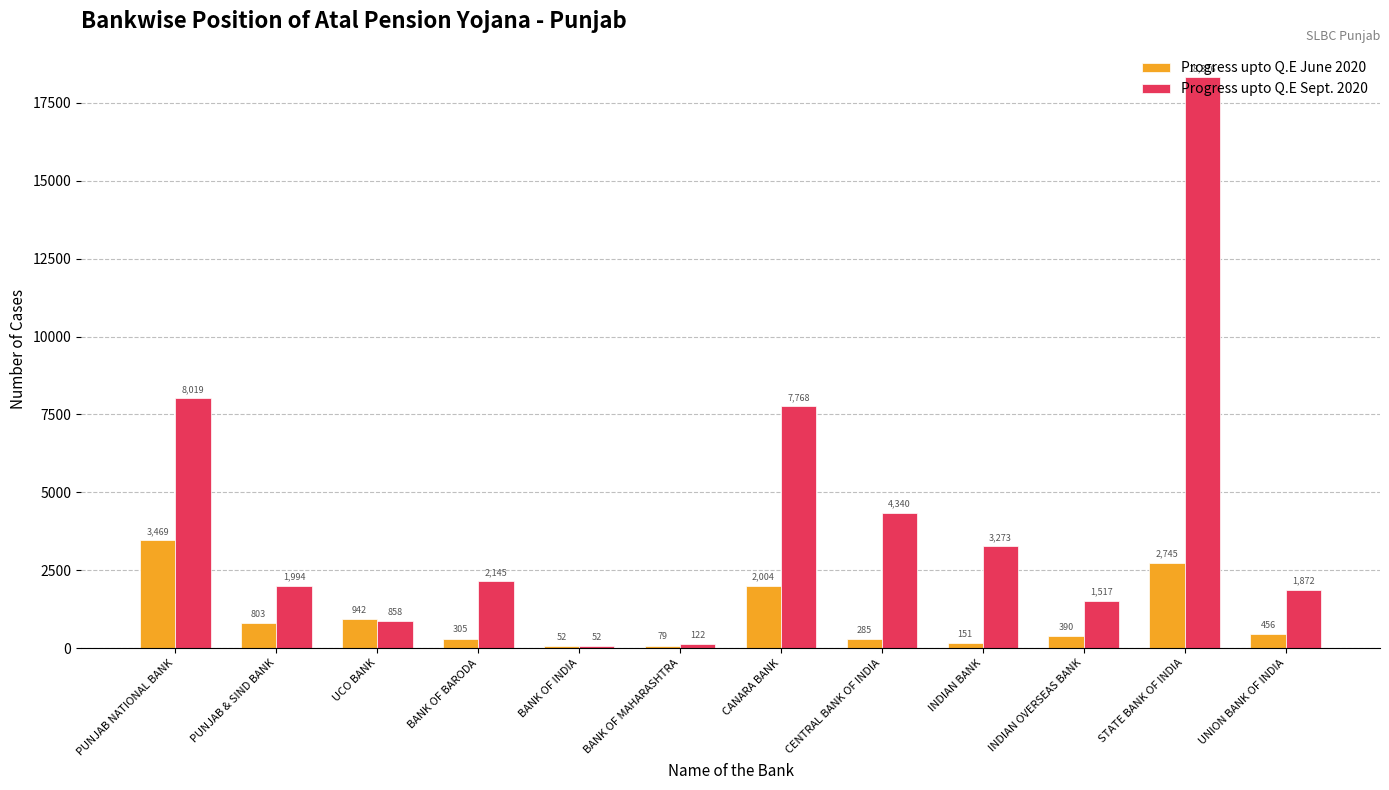

Reading left to right, list all the values displayed in this chart.

Progress upto Q.E June 2020: PUNJAB NATIONAL BANK=3469	PUNJAB & SIND BANK=803	UCO BANK=942	BANK OF BARODA=305	BANK OF INDIA=52	BANK OF MAHARASHTRA=79	CANARA BANK=2004	CENTRAL BANK OF INDIA=285	INDIAN BANK=151	INDIAN OVERSEAS BANK=390	STATE BANK OF INDIA=2745	UNION BANK OF INDIA=456
Progress upto Q.E Sept. 2020: PUNJAB NATIONAL BANK=8019	PUNJAB & SIND BANK=1994	UCO BANK=858	BANK OF BARODA=2145	BANK OF INDIA=52	BANK OF MAHARASHTRA=122	CANARA BANK=7768	CENTRAL BANK OF INDIA=4340	INDIAN BANK=3273	INDIAN OVERSEAS BANK=1517	STATE BANK OF INDIA=18316	UNION BANK OF INDIA=1872